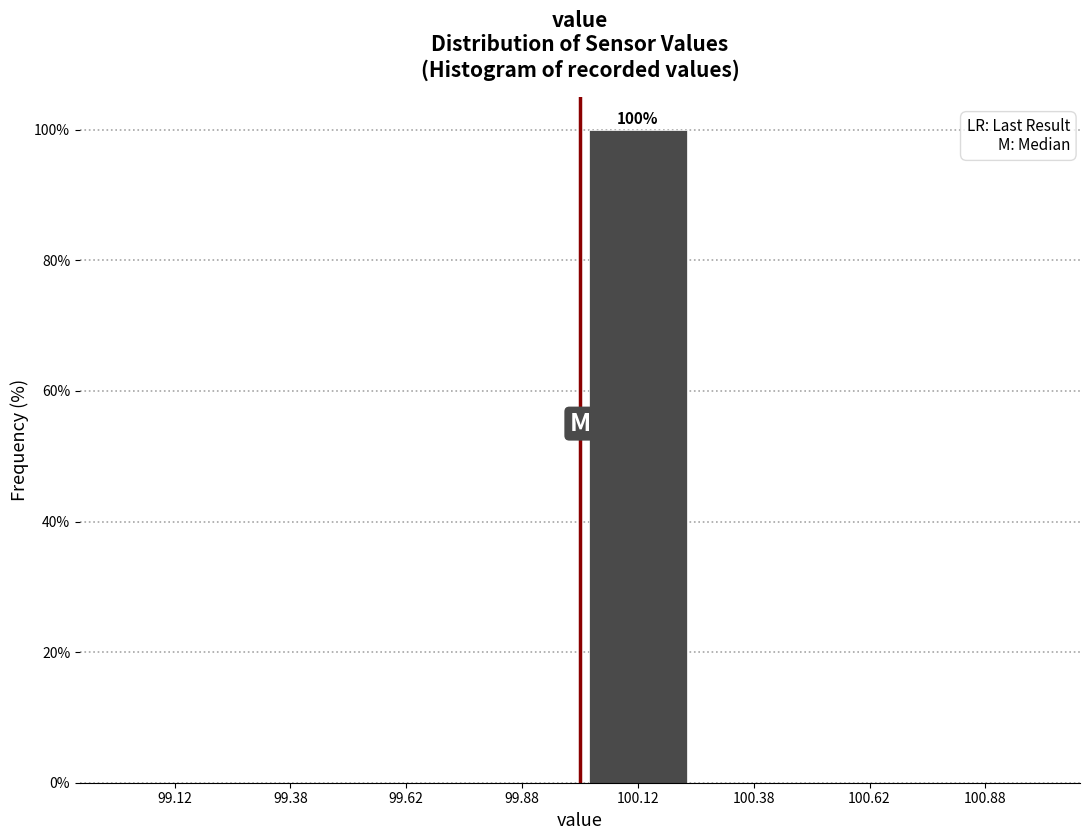

Which range on the x-axis has the tallest bar?

100.00 to 100.25